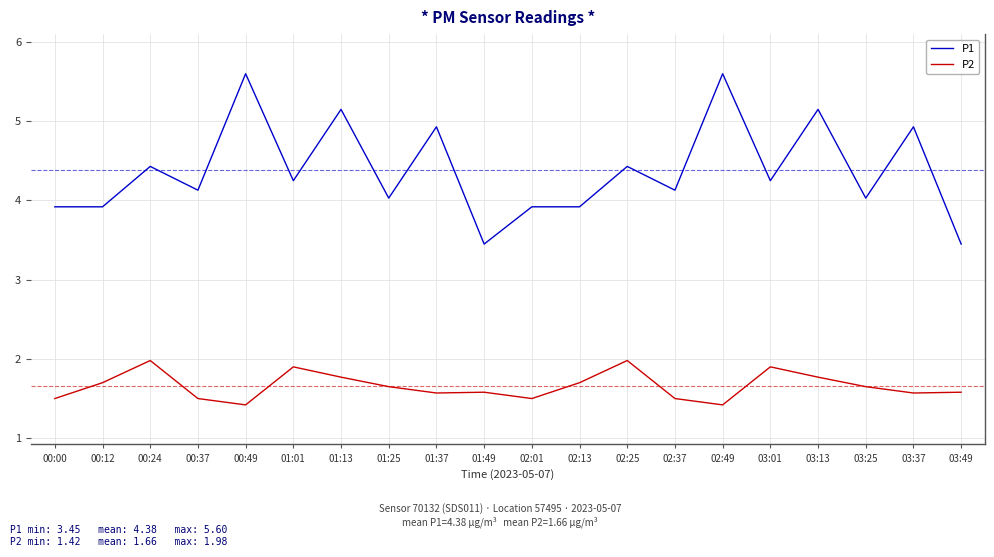

What position from the left is 01:01?

6